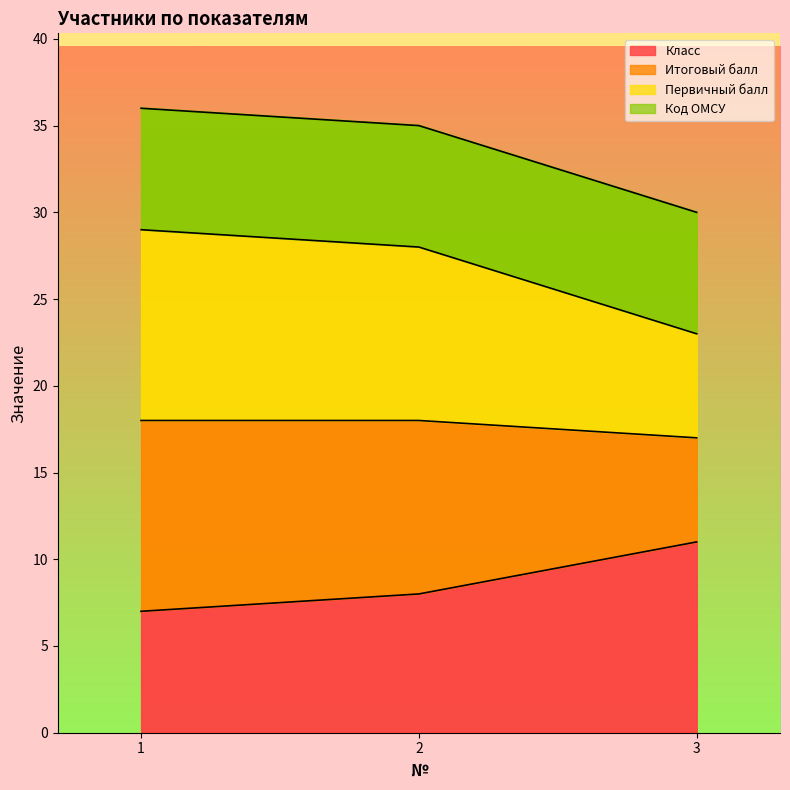

Which series has the widest spread of values?

Итоговый балл